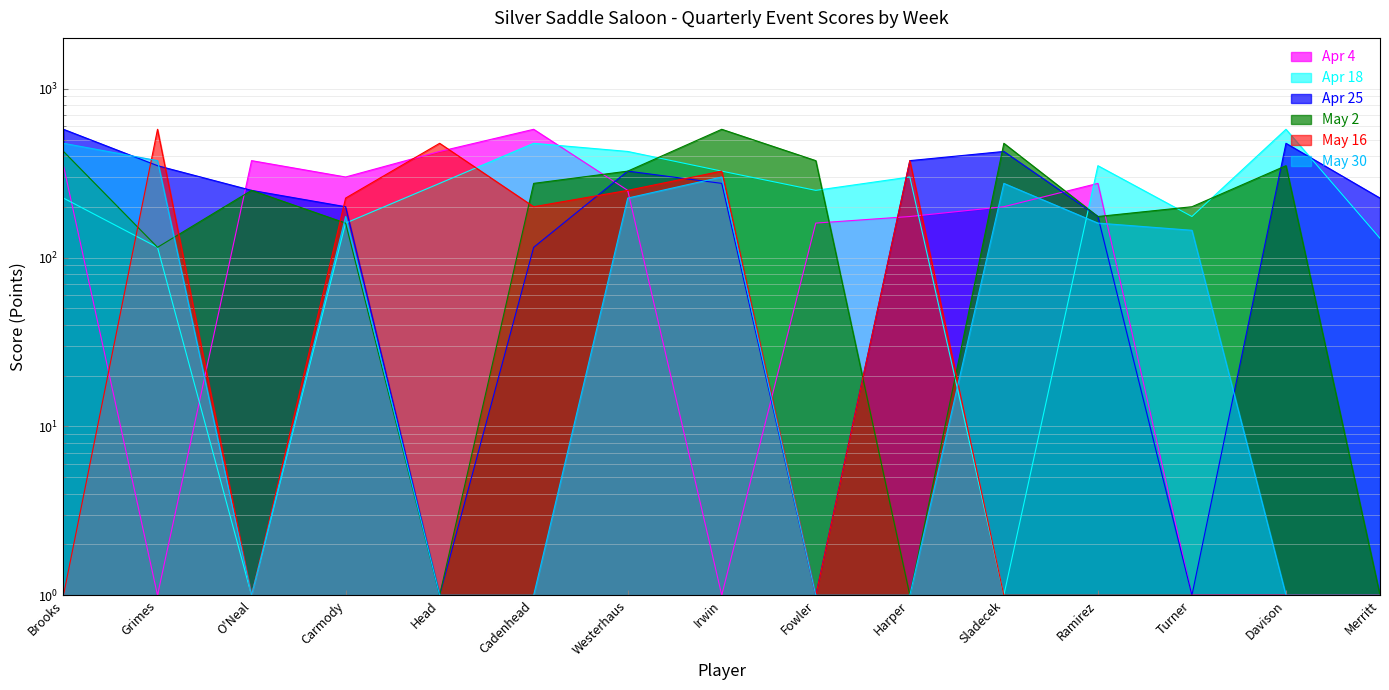

Which series has the largest range (max minus min)?

Apr 4